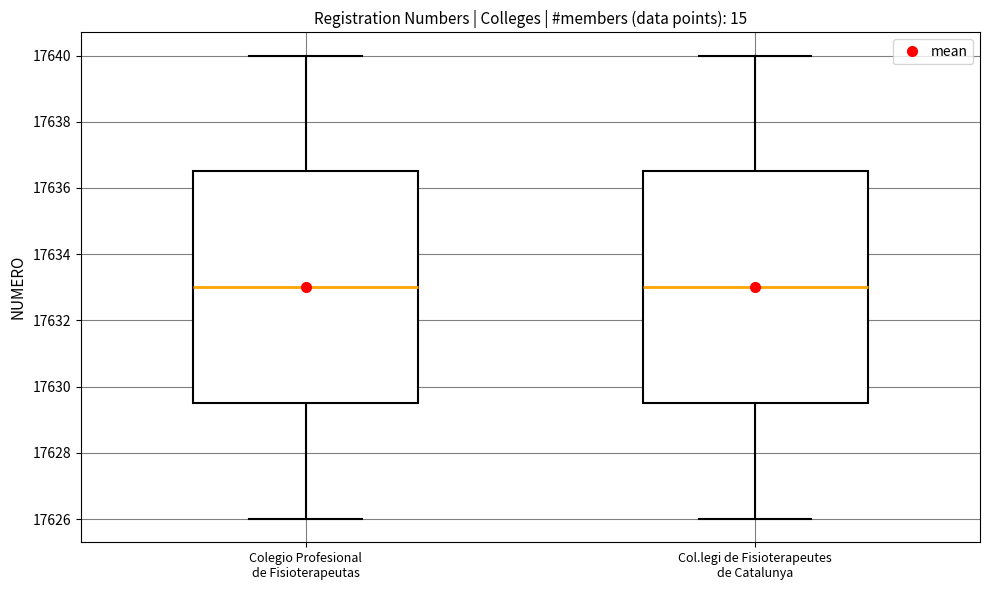

Reading left to right, read every box against the y-axis: the position of its median line, the range the box covers, and the ends of its whiskers. The values are not printed on the chart, so give them approximately, as read against the axis.

Colegio Profesional de Fisioterapeutas: median 17633.0, box 17629.6 to 17636.6, whiskers 17626.0 to 17640.0
Col.legi de Fisioterapeutes de Catalunya: median 17633.0, box 17629.6 to 17636.6, whiskers 17626.0 to 17640.0